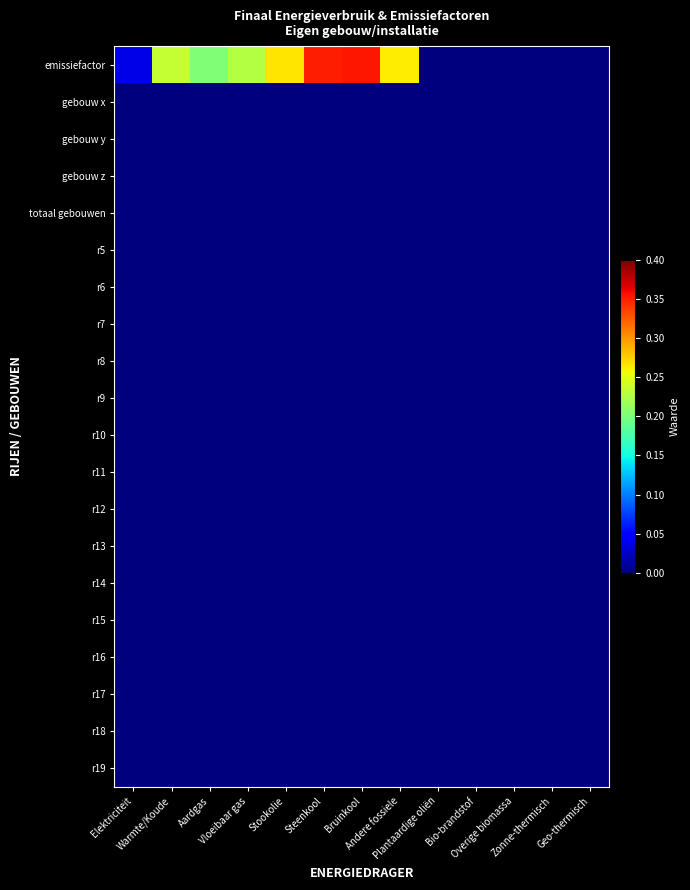

What is the total value across all series at Warmte/Koude?

0.2